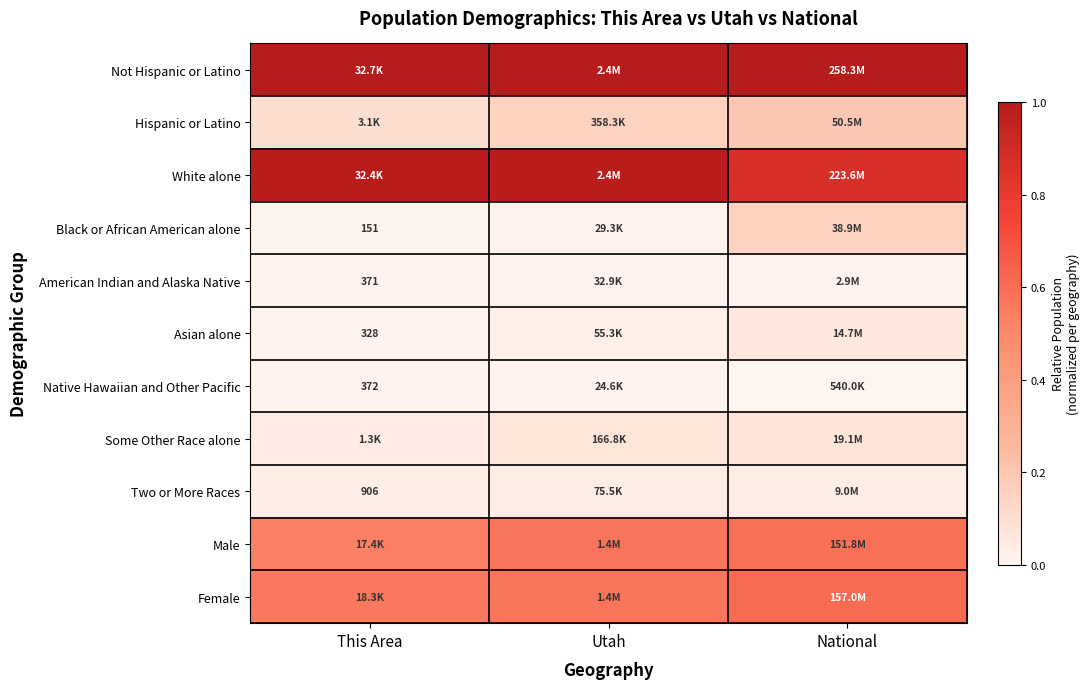

What is the highest value of the Hispanic or Latino series?

0.2